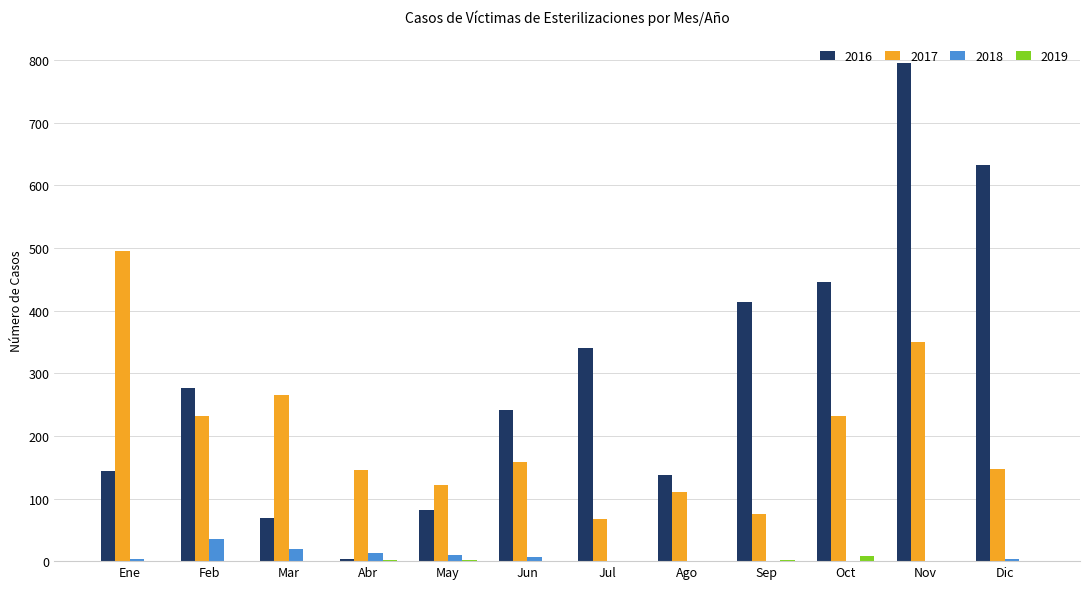

Count the number of categories in the chart.

12